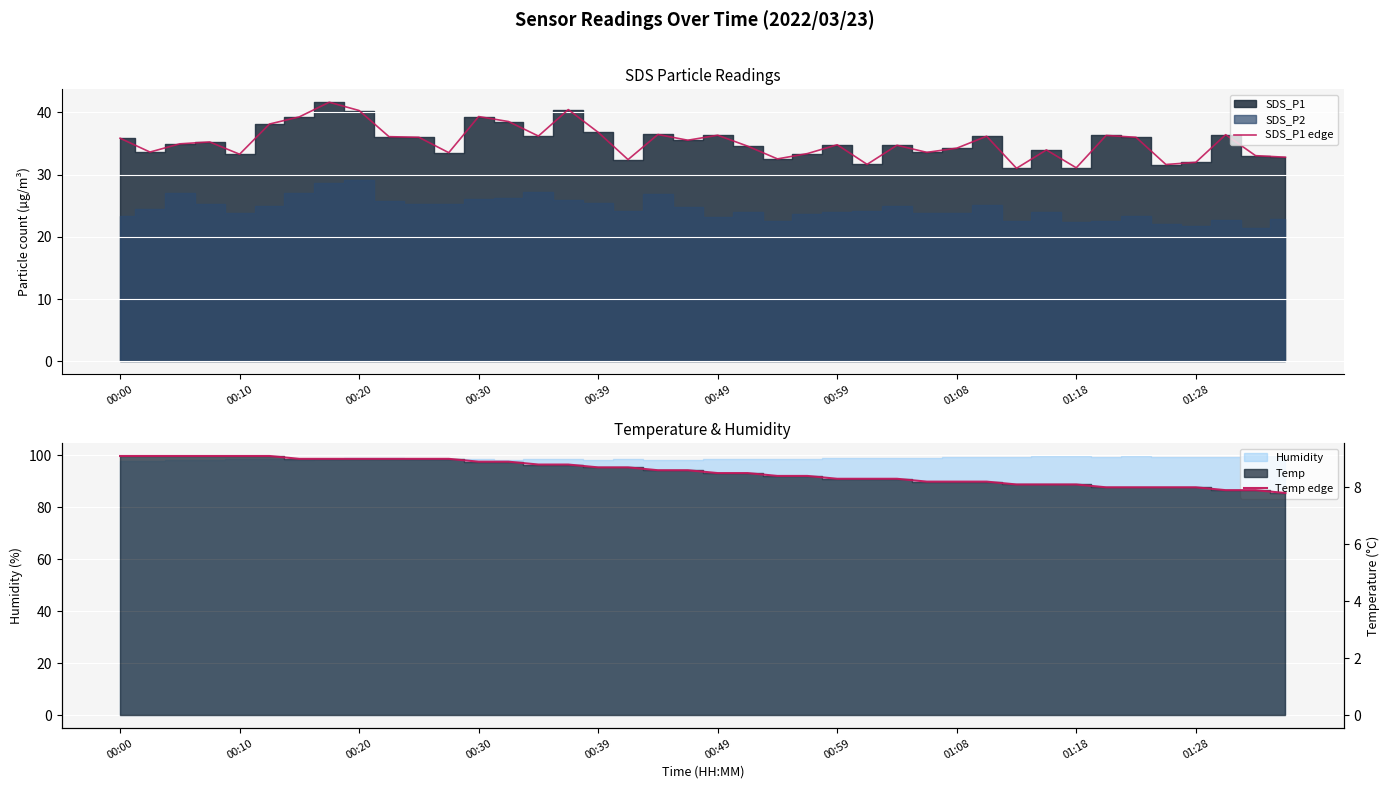

What is the highest value of the SDS_P1 edge series?

41.6